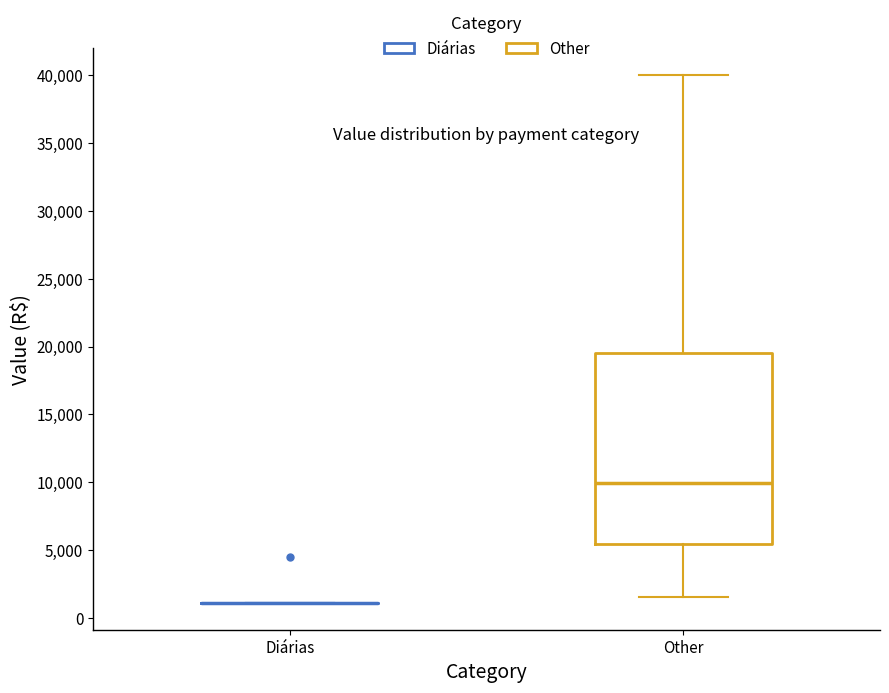

Reading left to right, read every box against the y-axis: the position of its median line, the range the box covers, and the ends of its whiskers. The values are not printed on the chart, so give them approximately, as read against the axis.

Diárias: box collapsed to a line at 1000, whiskers 1000 to 1000
Other: median 10000, box 5500 to 19500, whiskers 1500 to 40000